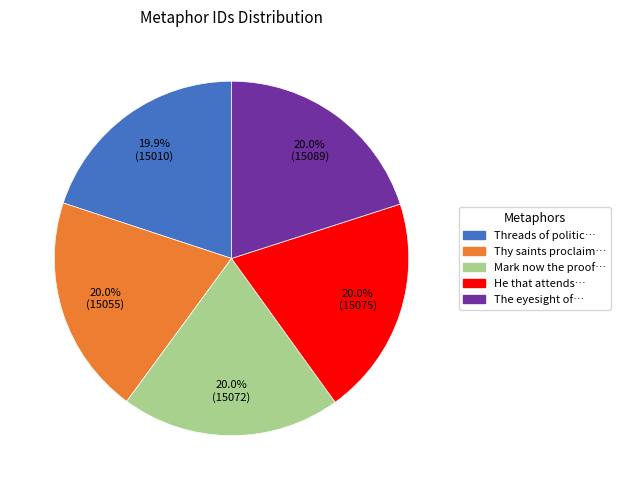

Is there any slice that represents more than half of the pie?

No